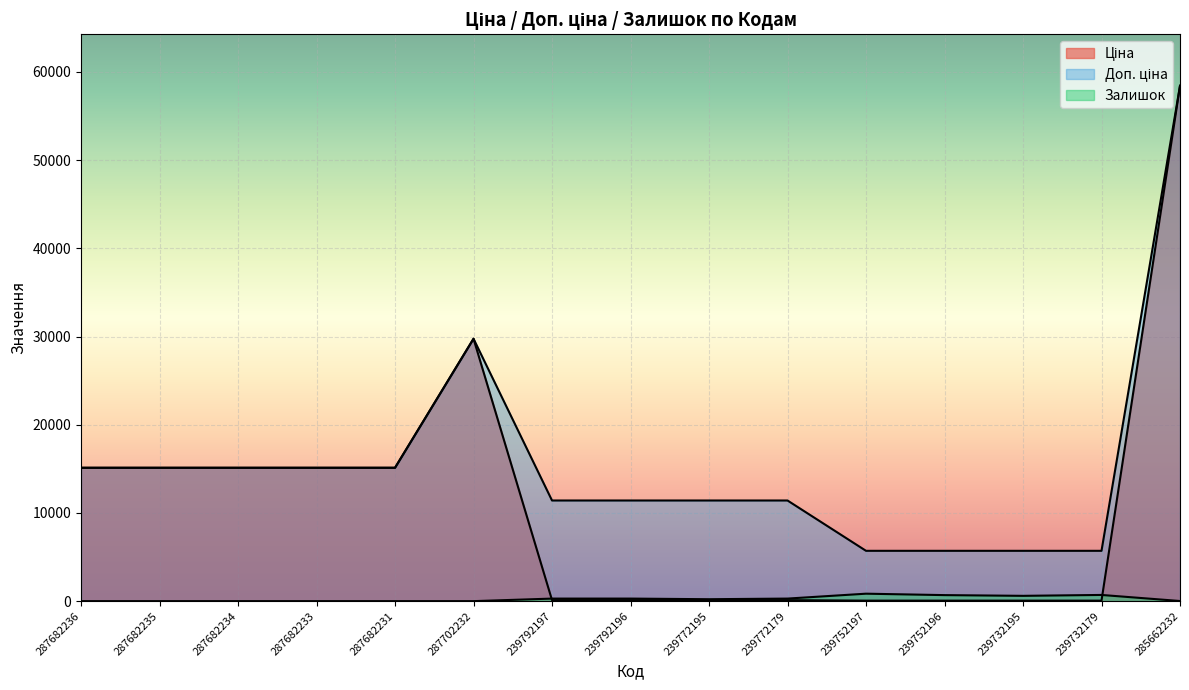

What is the average value of the Ціна series?

10963.9